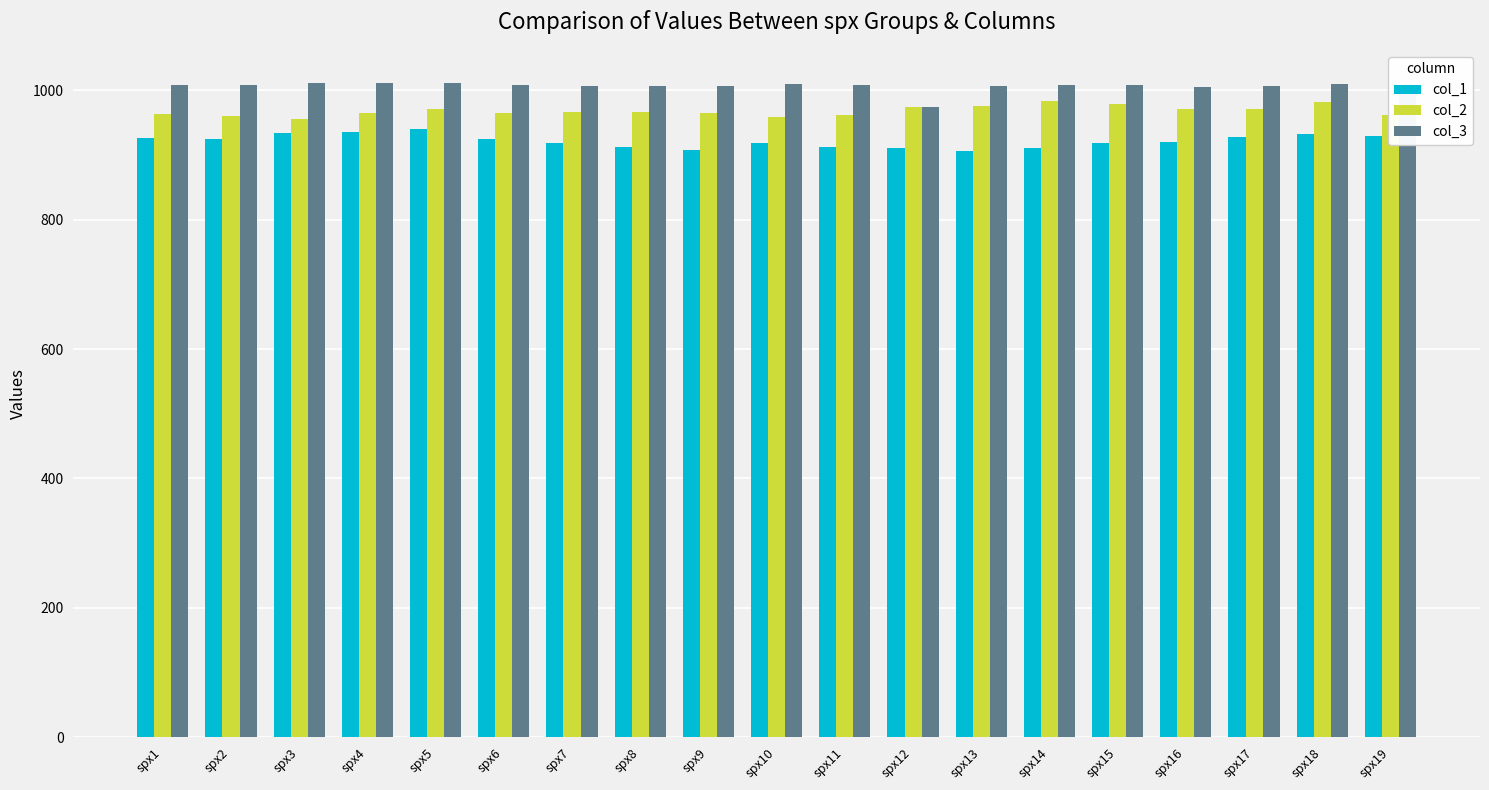

Where does the col_3 series first go above 1007?

spx1